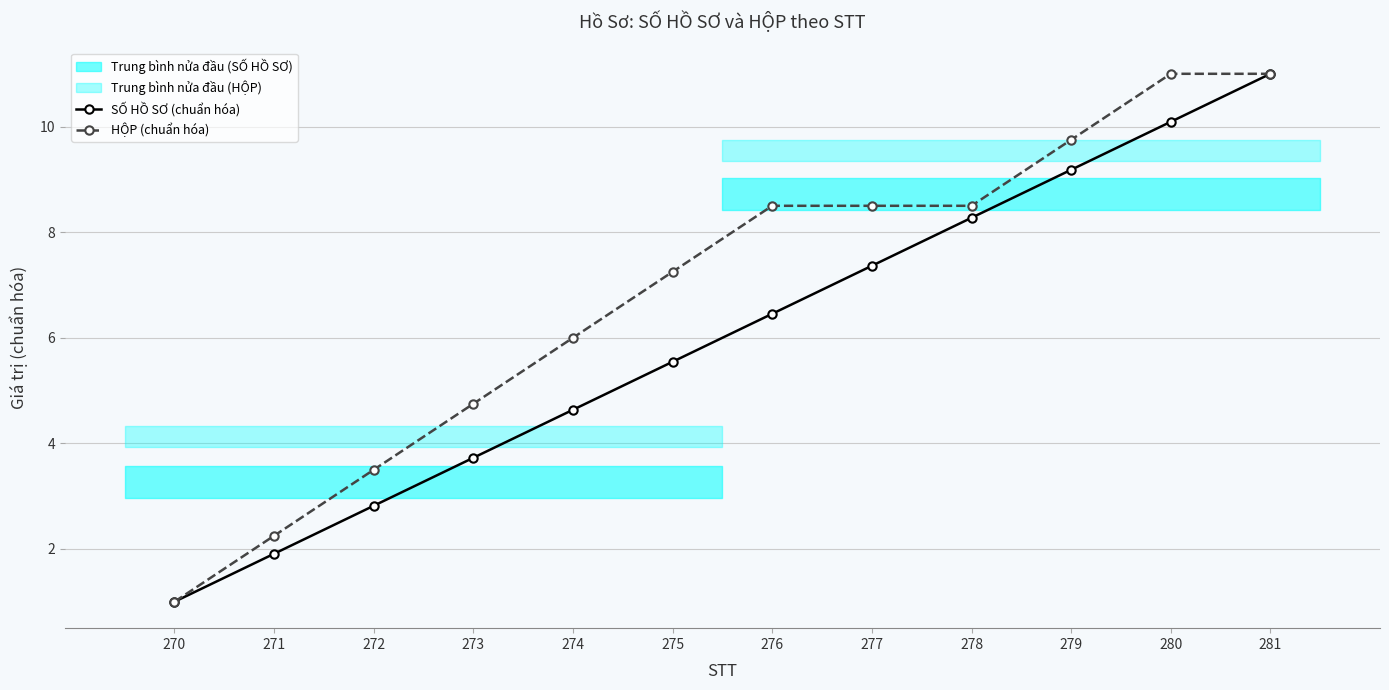

True or false: SỐ HỒ SƠ (chuẩn hóa) and HỘP (chuẩn hóa) intersect in this chart.

False